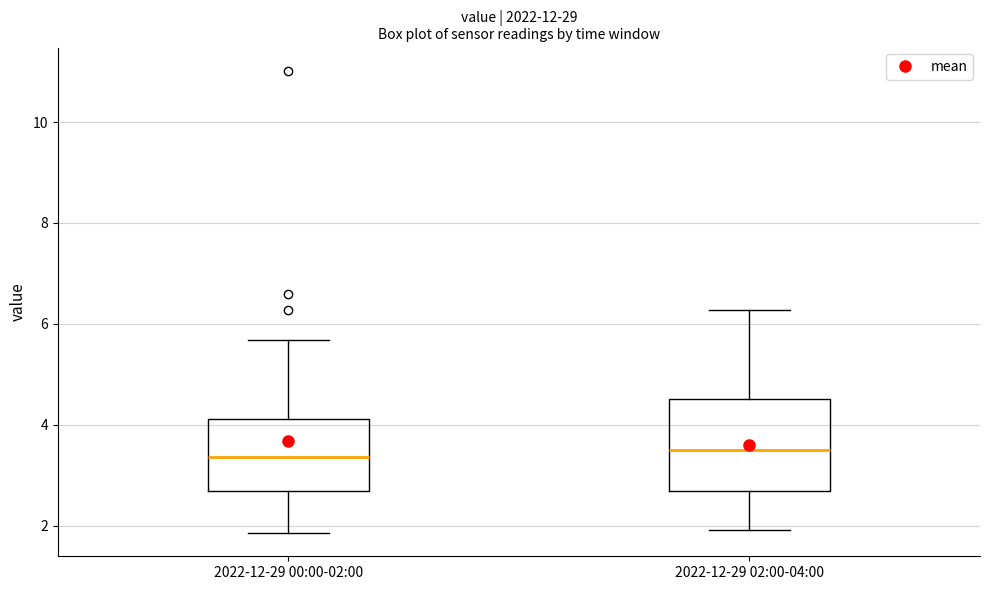

Comparing the boxes themselves (not the whiskers), which one is the tallest?

2022-12-29 02:00-04:00